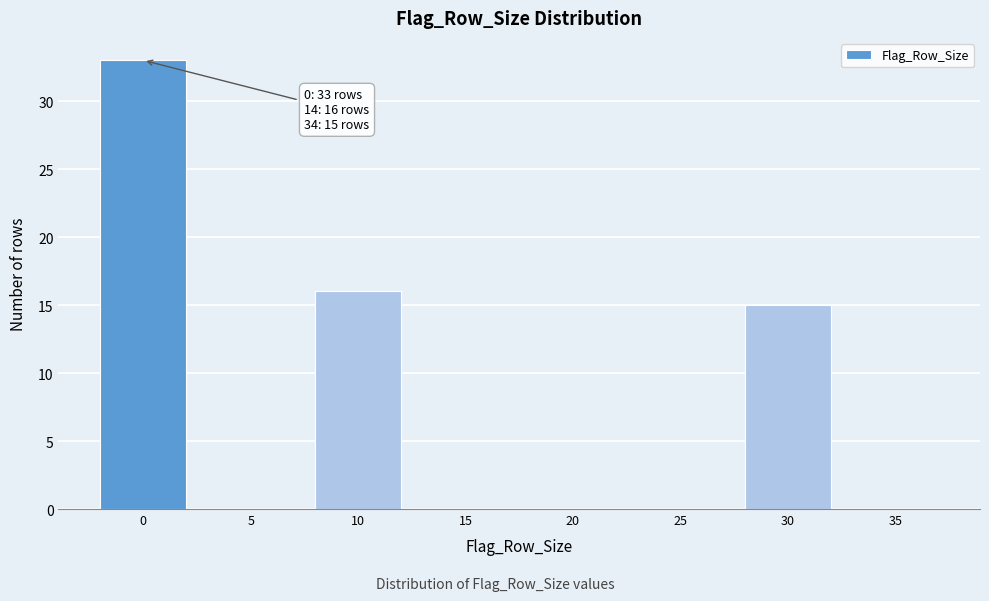

Reading left to right, list all the values displayed in this chart.

0=33	5=0	10=16	15=0	20=0	25=0	30=15	35=0